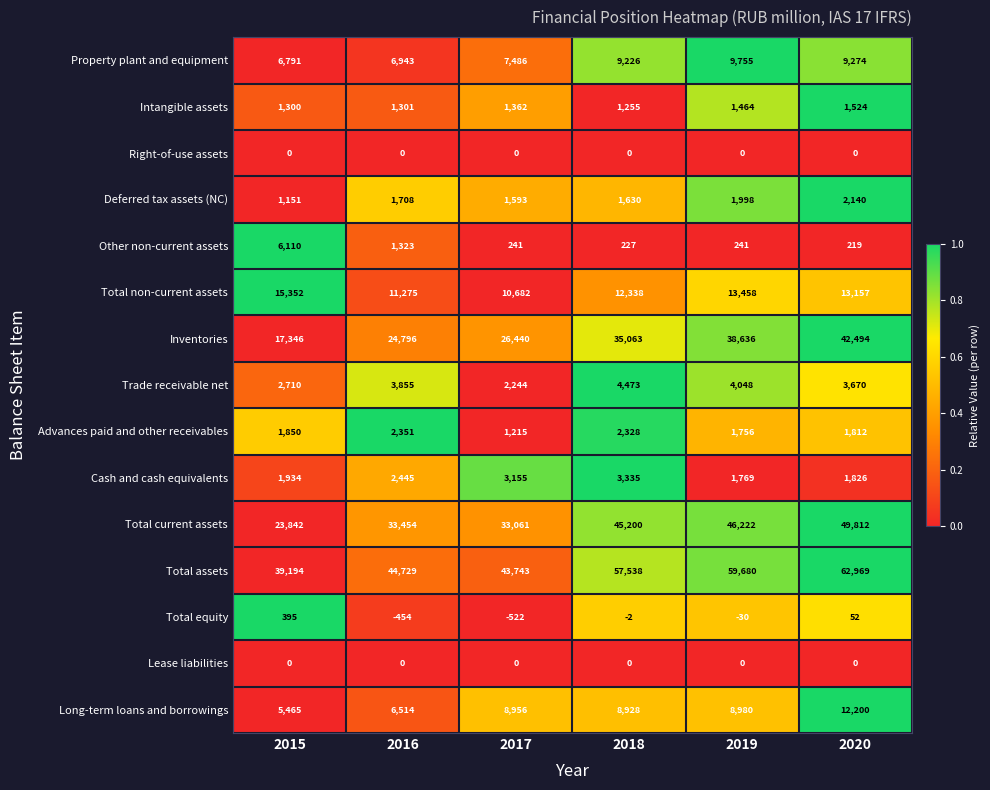

Rank the categories by Trade receivable net value from lowest to highest.

2017, 2015, 2020, 2016, 2019, 2018